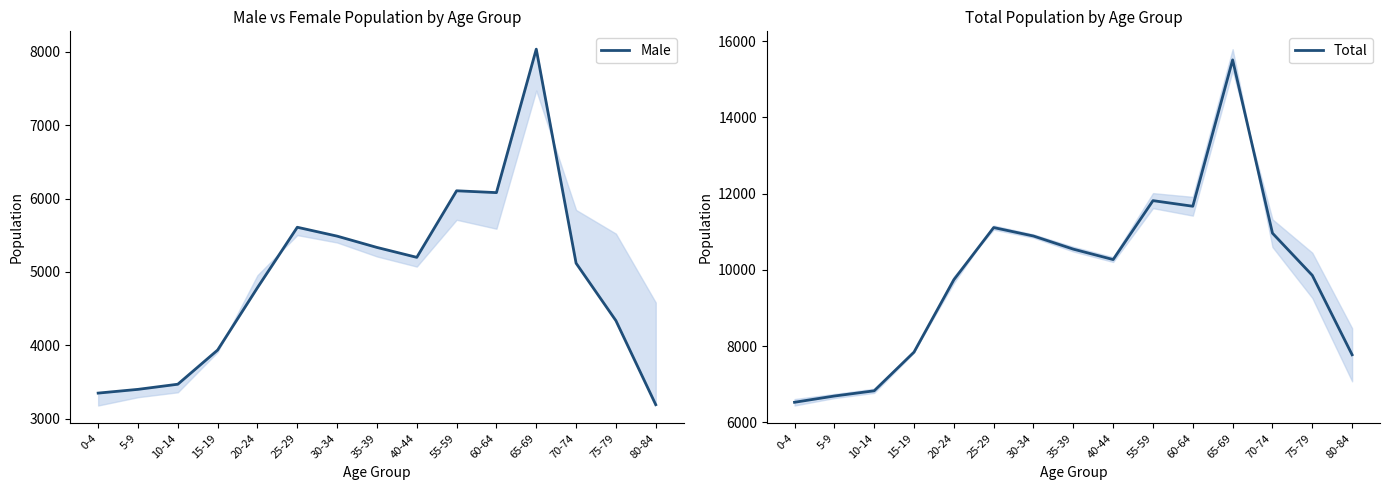

At which category is the sum across all series the highest?

65-69